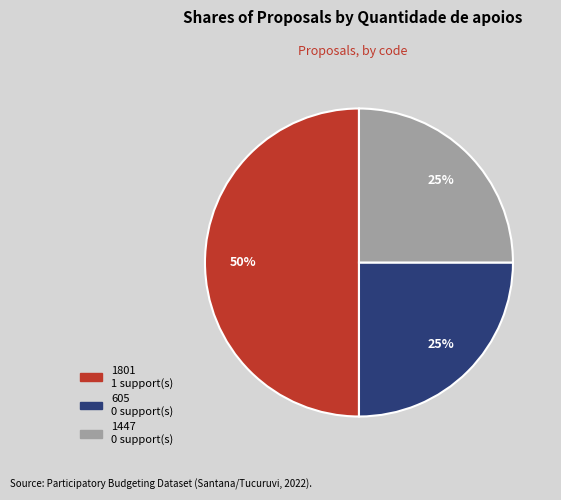

The 1447 slice represents 1% of the pie. True or false?

False